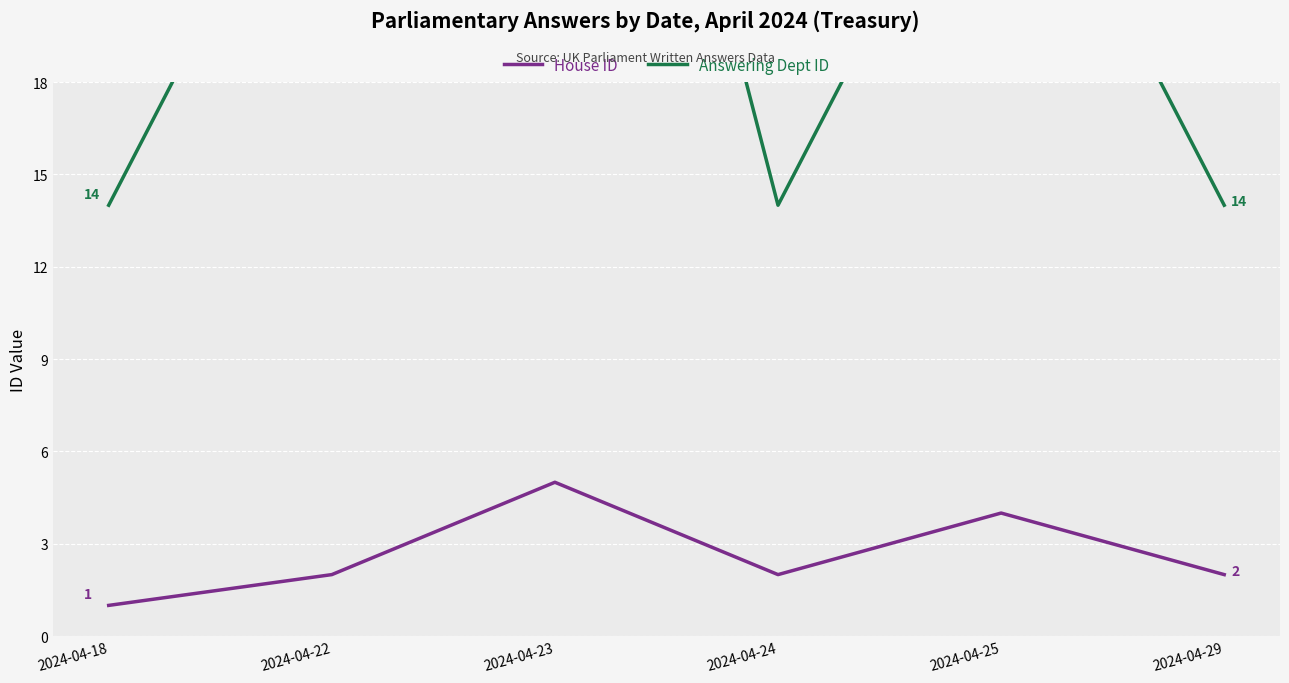

Which category has the lowest value across all series?

2024-04-18